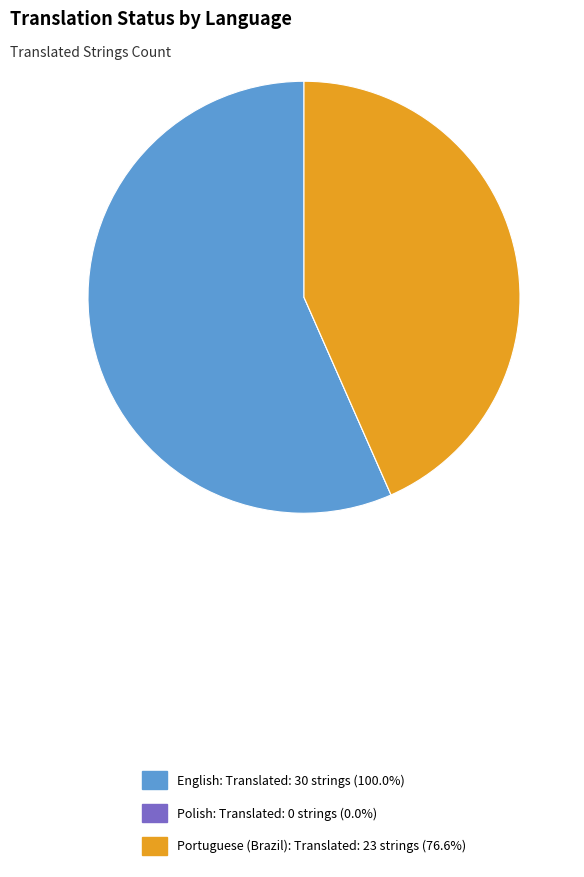

Approximately how many times larger is the value at Portuguese (Brazil): Translated: 23 strings (76.6%) compared to English: Translated: 30 strings (100.0%)?

0.8